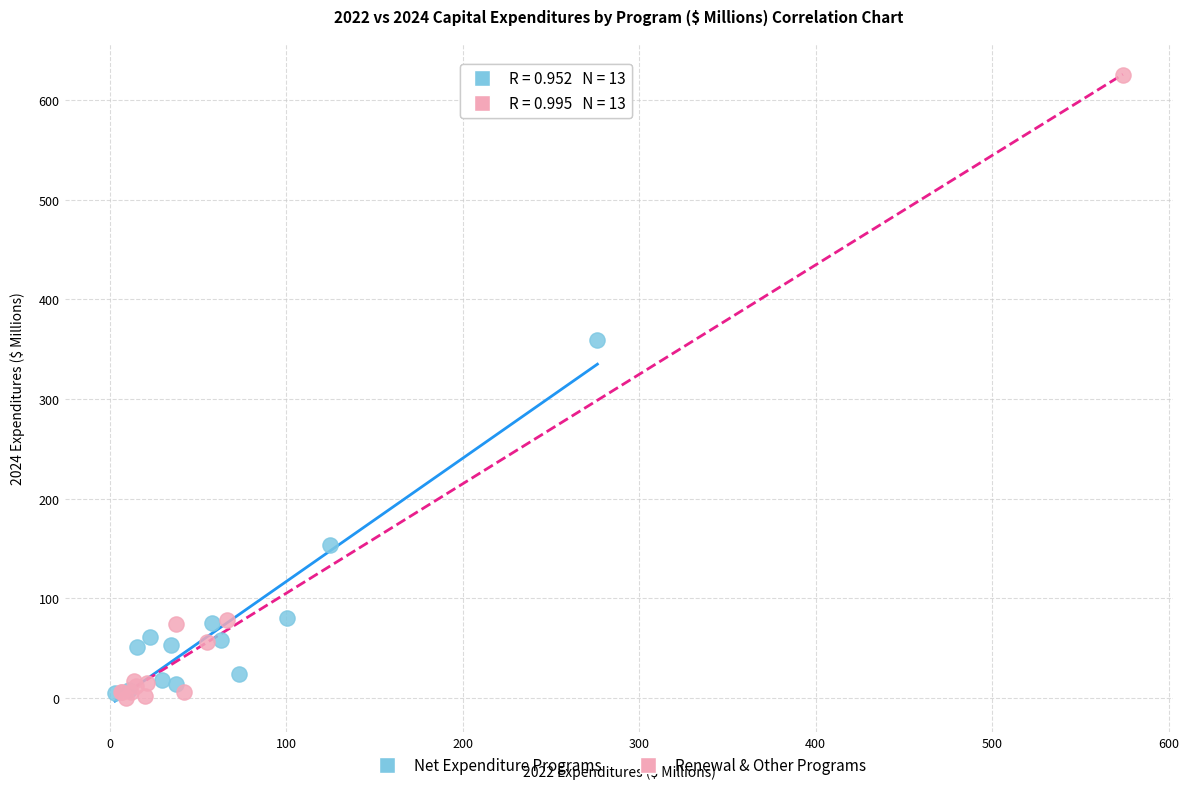

Which series reaches the maximum Y coordinate?

Renewal & Other Programs